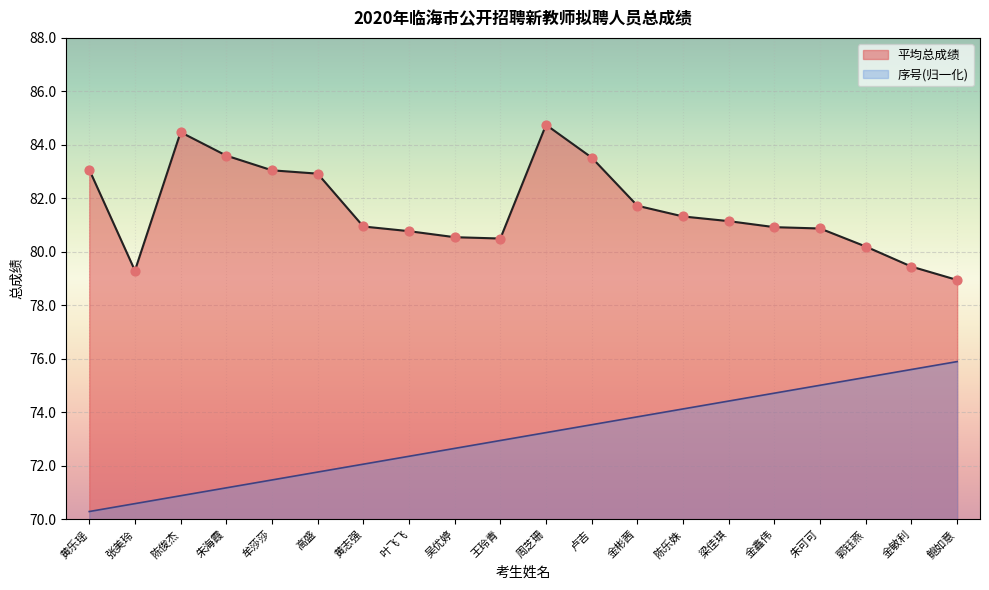

Which series has the largest total across all categories?

平均总成绩